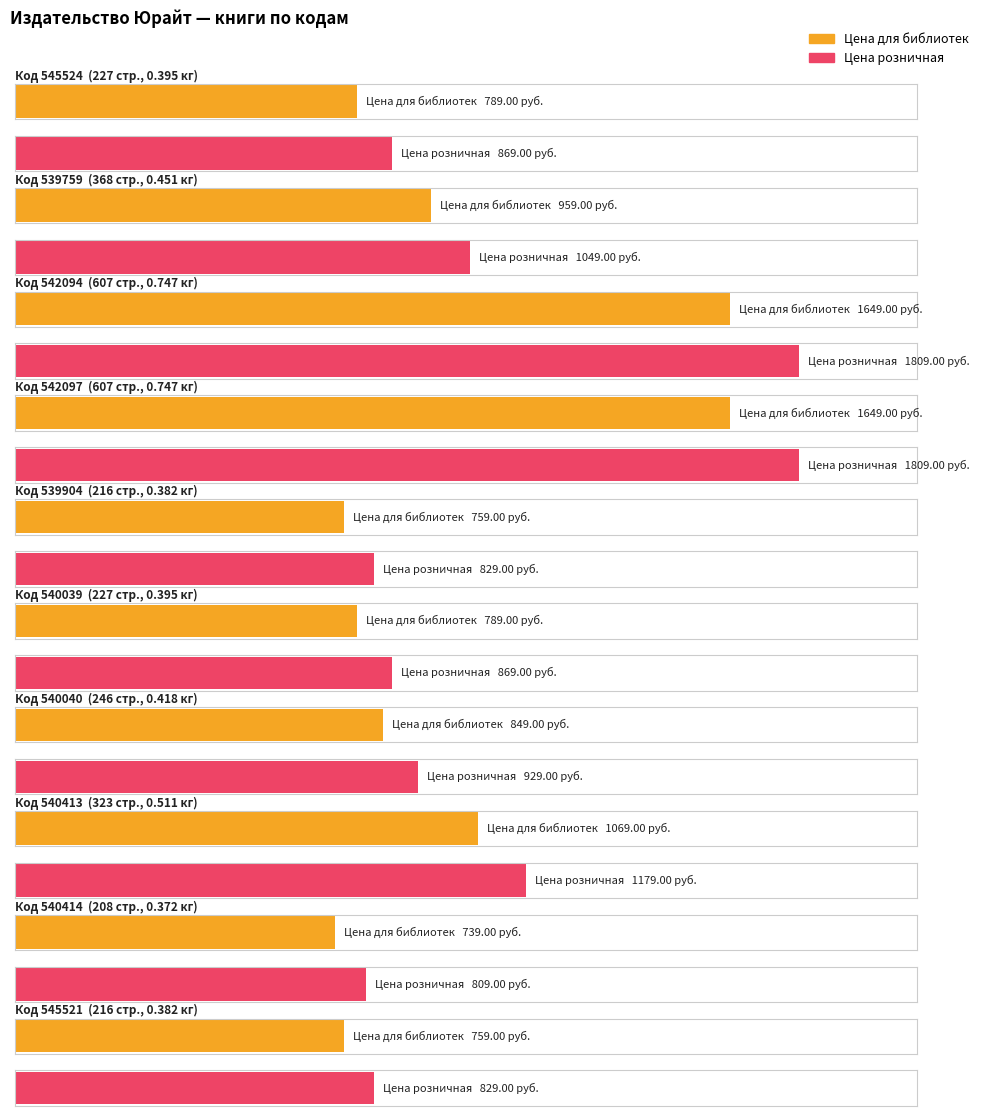

Are the bars grouped side by side (vs. stacked)?

Yes